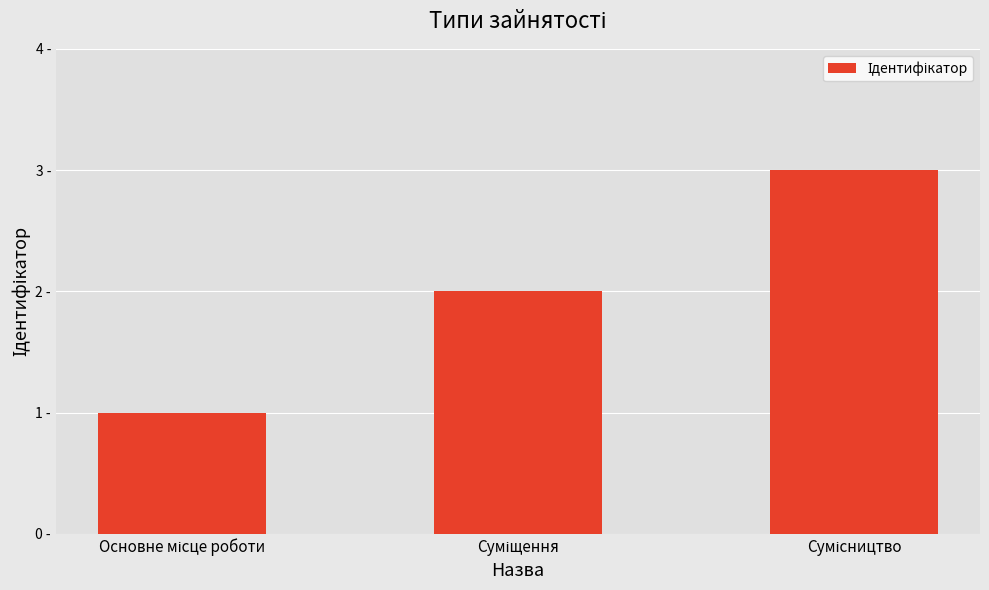

Does the chart contain stacked bars?

No